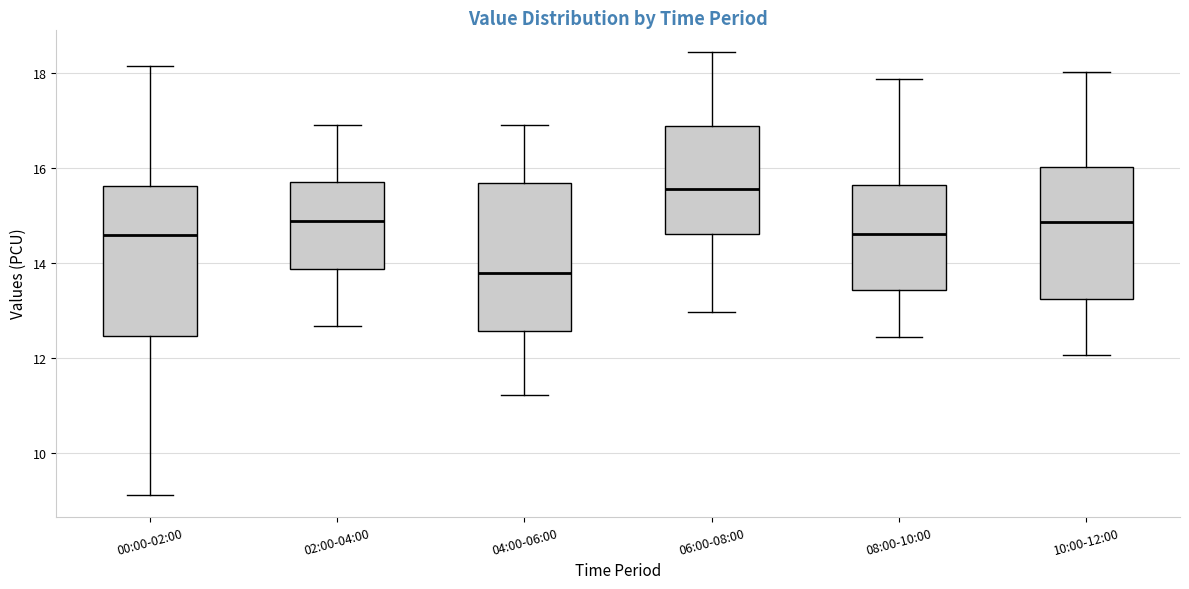

Reading left to right, transcribe this box plot: for each box, give where its median line is, the range the box spans, and where its two whiskers end, as read against the y-axis. The values are not printed on the chart, so give them approximately, as read against the axis.

00:00-02:00: median 14.6, box 12.4 to 15.6, whiskers 9.2 to 18.2
02:00-04:00: median 14.8, box 13.8 to 15.6, whiskers 12.6 to 16.8
04:00-06:00: median 13.8, box 12.6 to 15.6, whiskers 11.2 to 17.0
06:00-08:00: median 15.6, box 14.6 to 16.8, whiskers 13.0 to 18.4
08:00-10:00: median 14.6, box 13.4 to 15.6, whiskers 12.4 to 17.8
10:00-12:00: median 14.8, box 13.2 to 16.0, whiskers 12.0 to 18.0